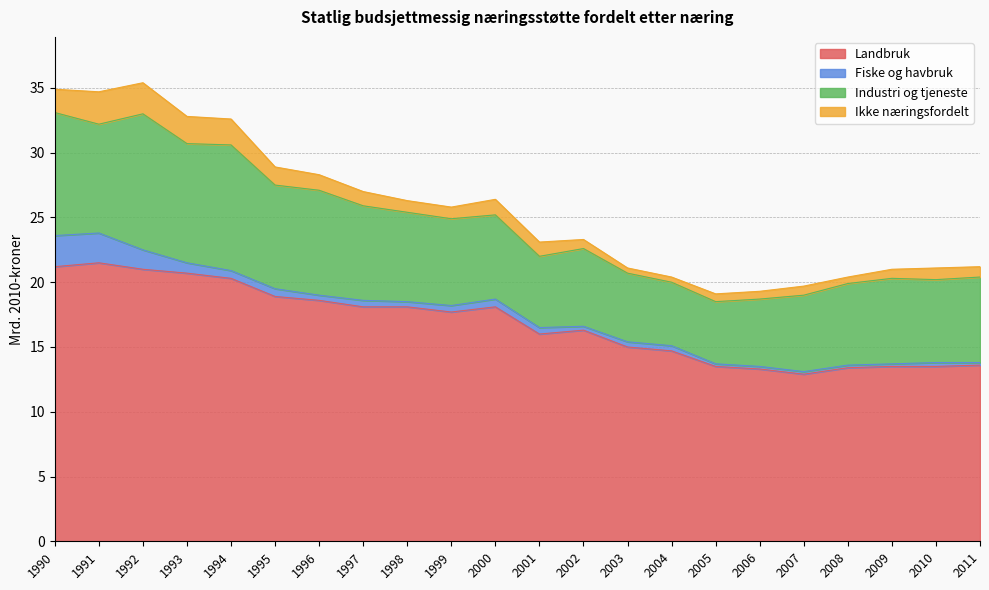

True or false: Ikke næringsfordelt has a value of 0.6 at 2001.

False